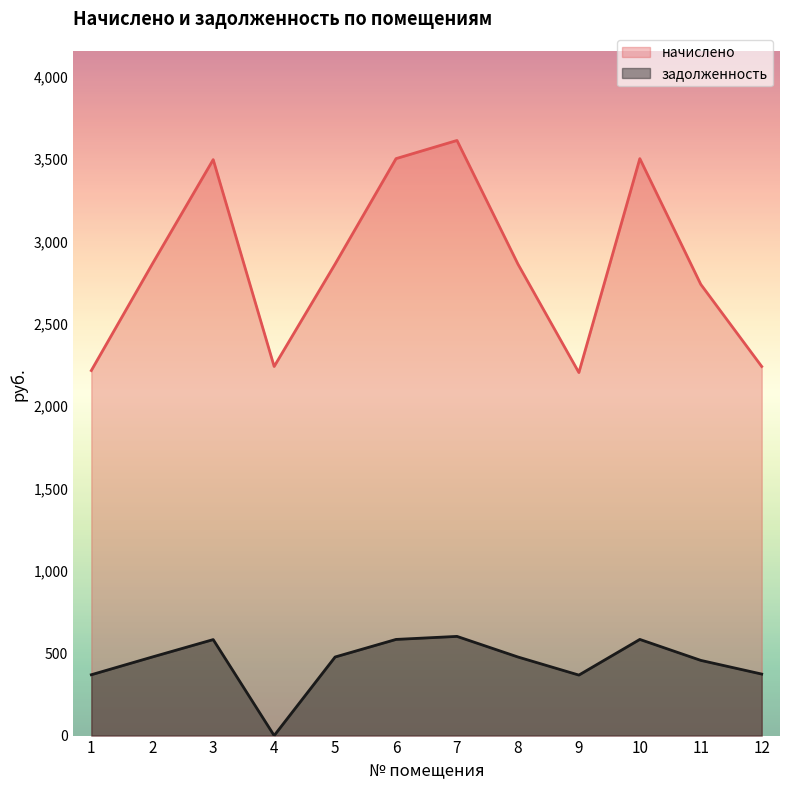

At which category is the sum across all series the highest?

7